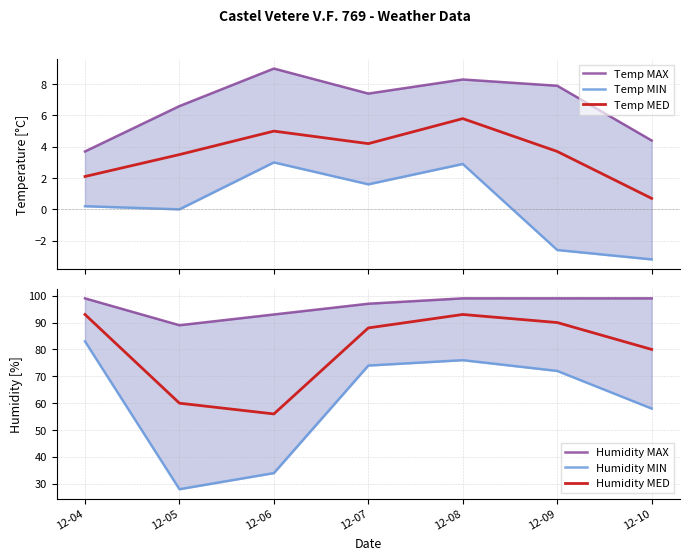

Which series has the widest spread of values?

Humidity MIN